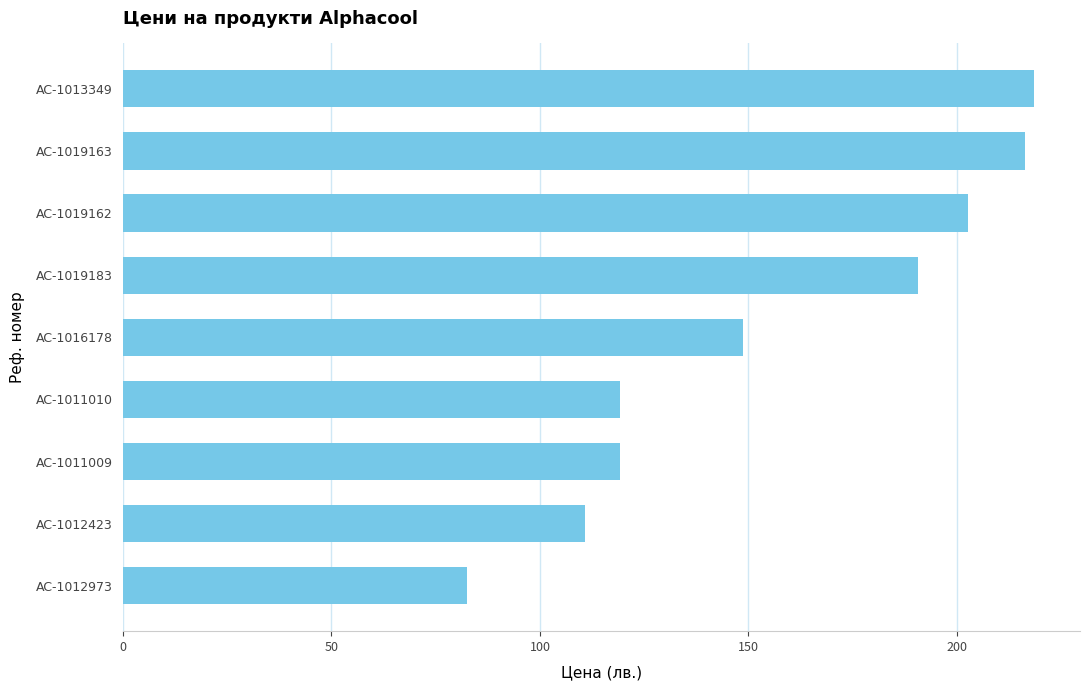

Is it true that the value at AC-1016178 is 148.6?

True